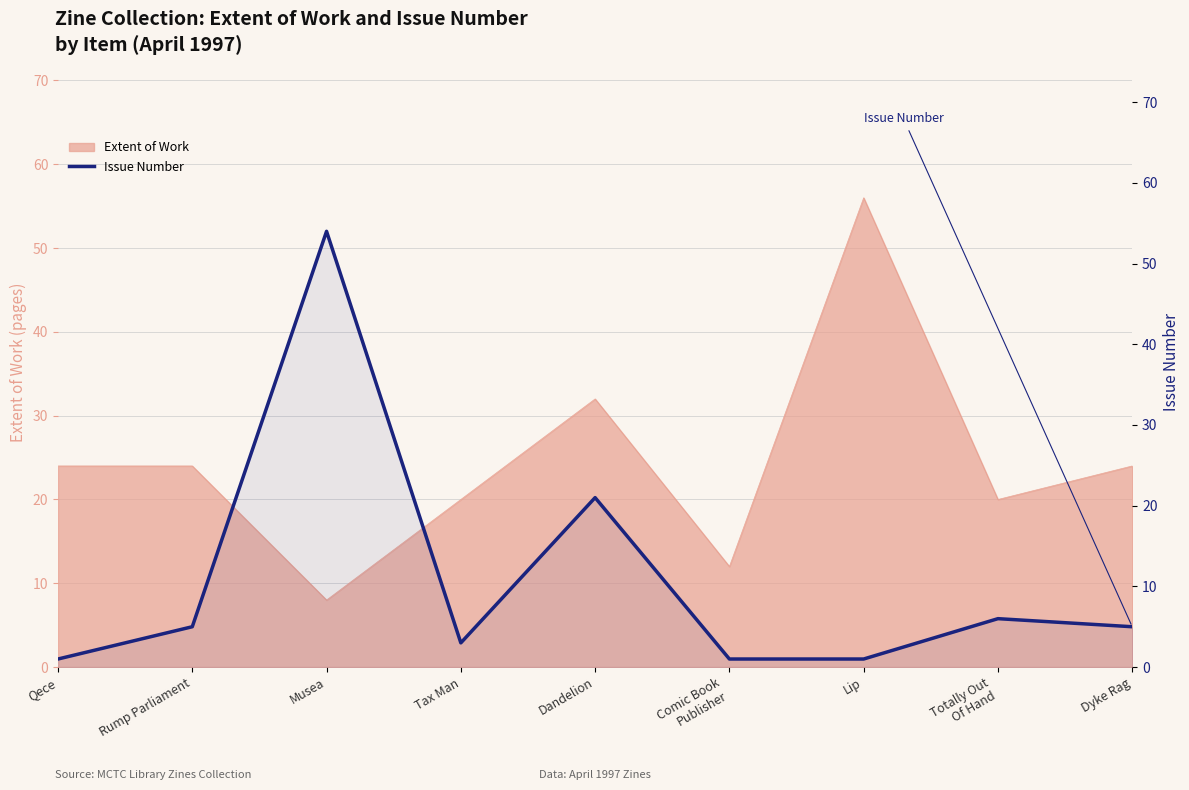

What is the minimum value shown in the chart?

1